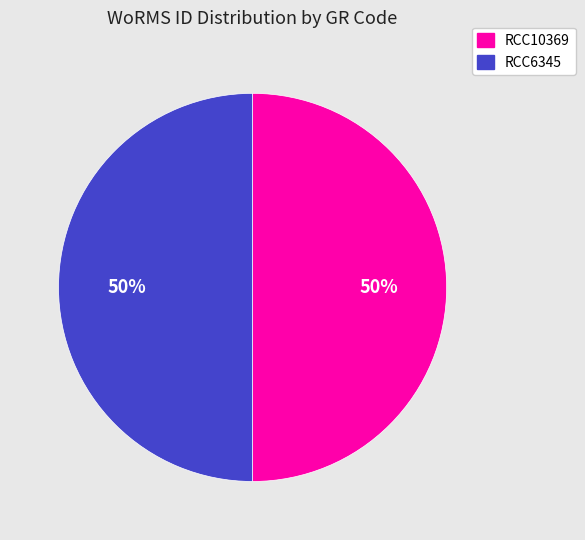

What is the ratio of the value at RCC6345 to the value at RCC10369?

1.0